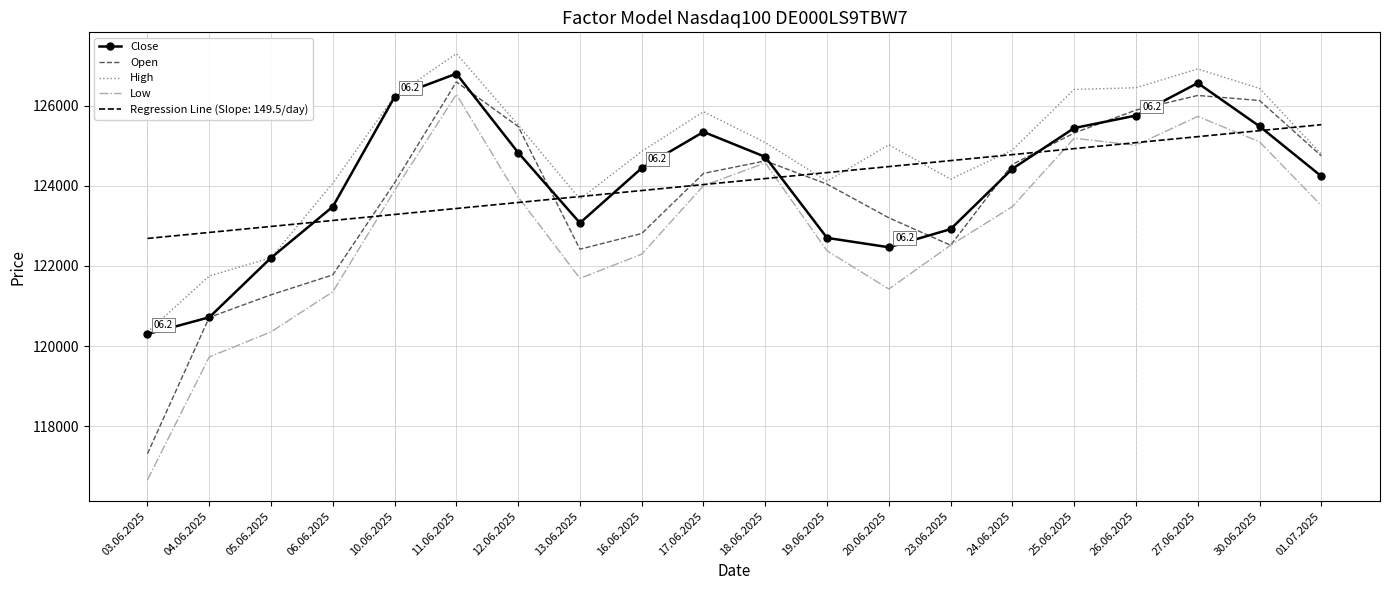

Which series has the largest range (max minus min)?

Low